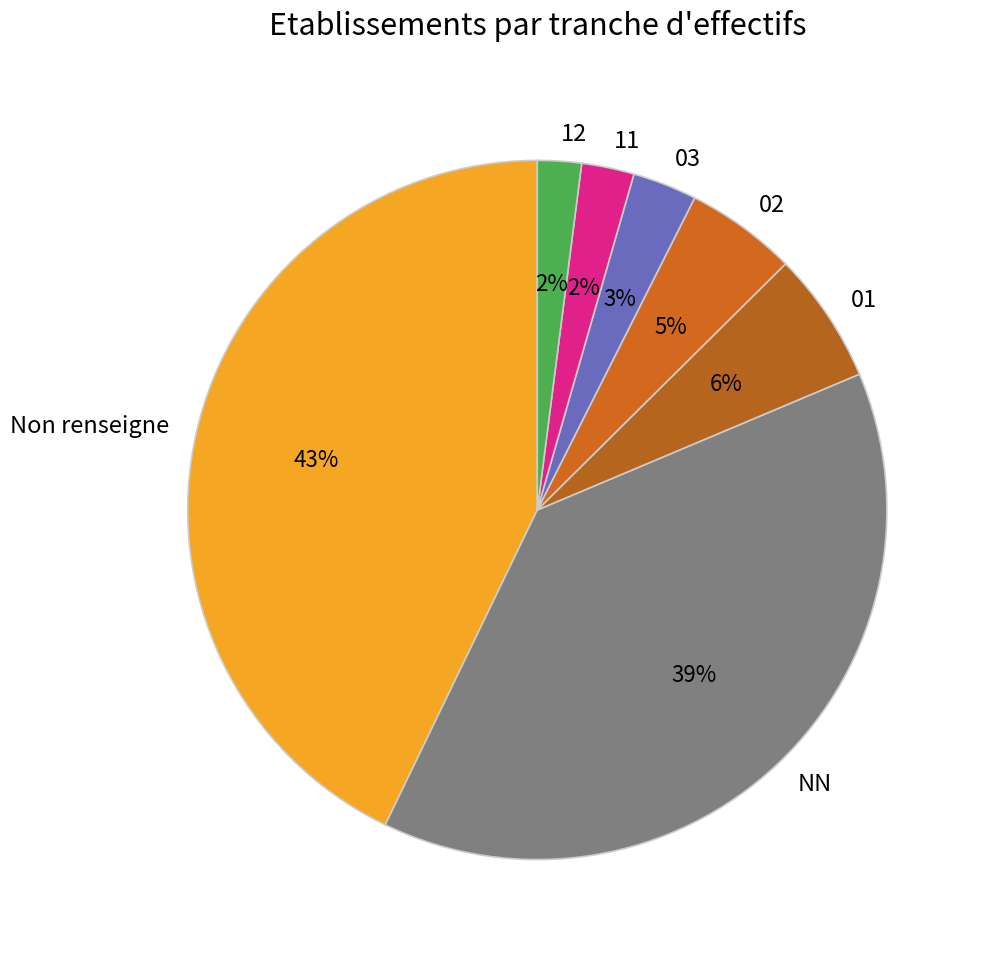

To the nearest percent, what percentage of the pie is NN?

39%